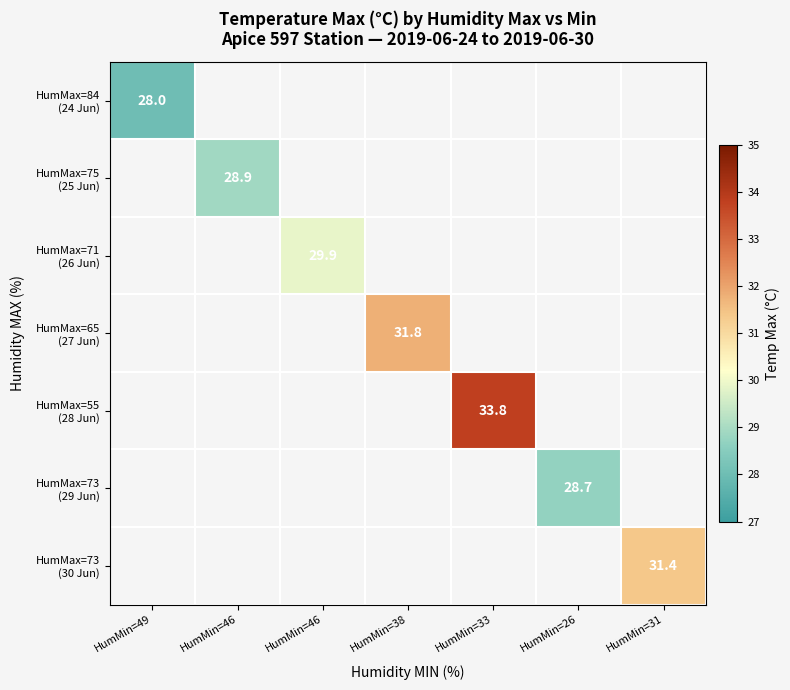

Which category has the lowest value across all series?

HumMin=49